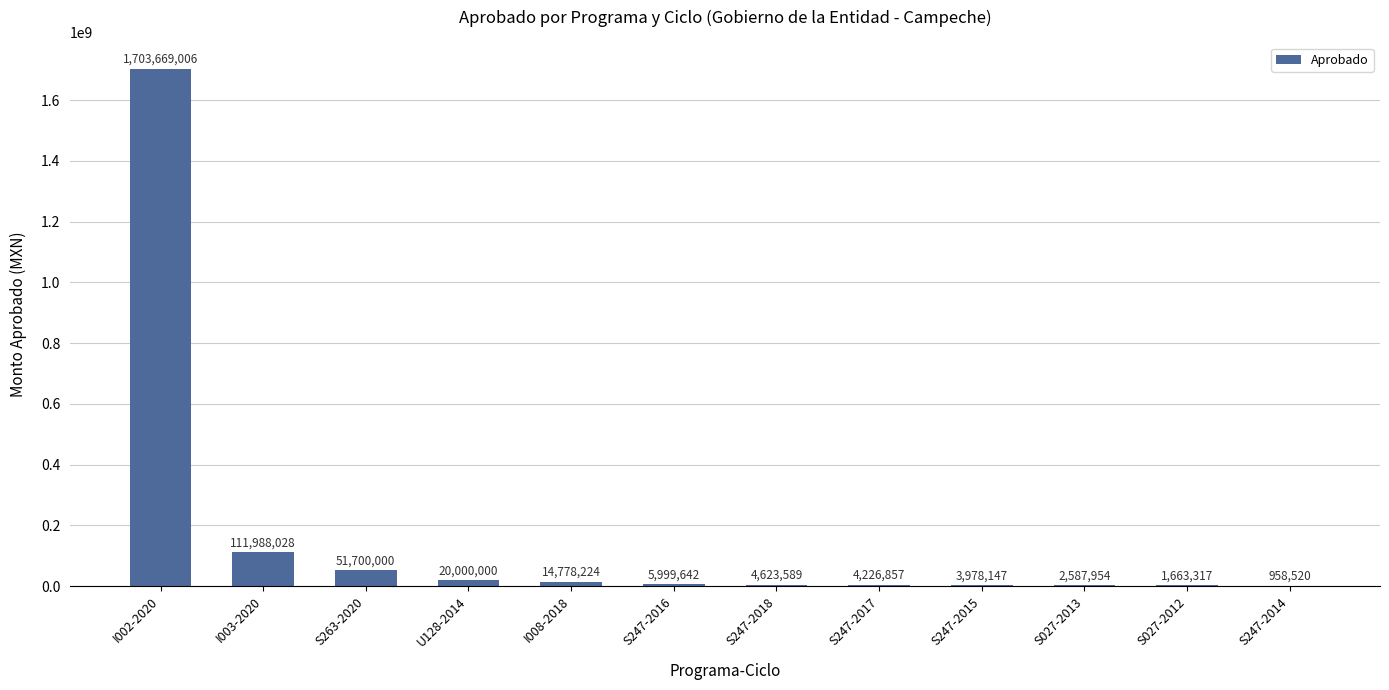

What is the sum of all values?

1926173283.8